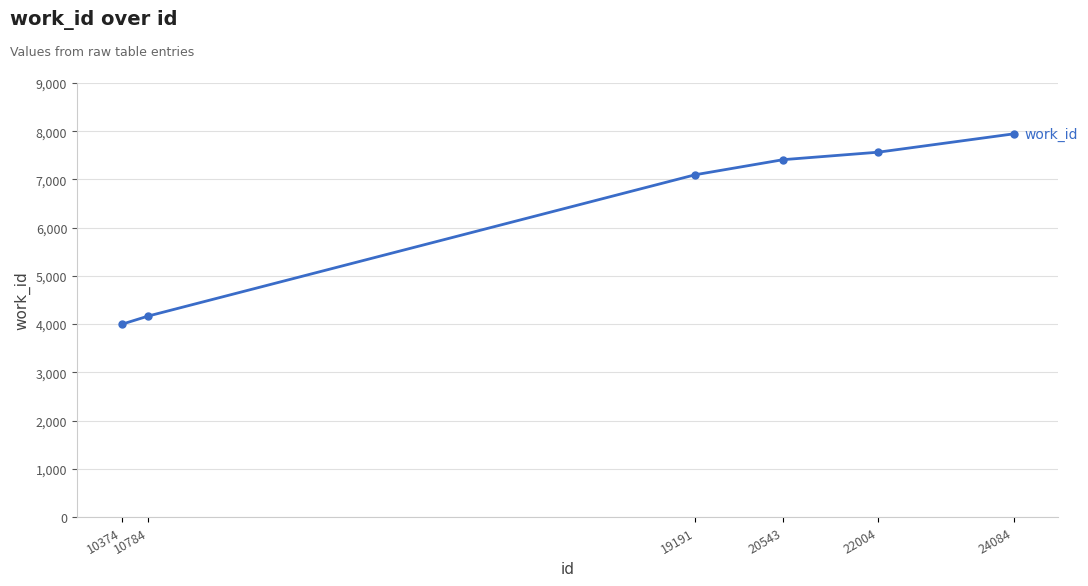

What is the sum of the values at 10374 and 24084?

11940